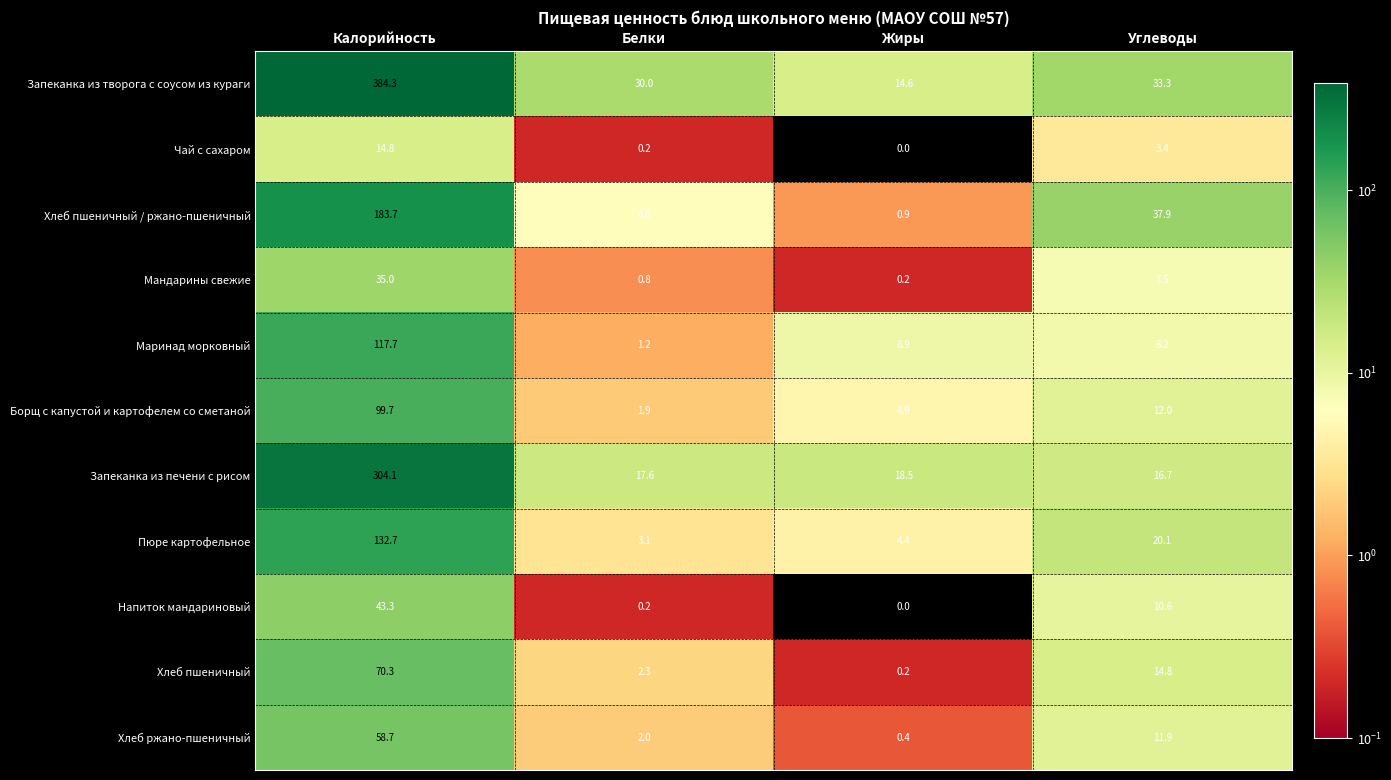

Which category has the highest value in the Хлеб пшеничный series?

Калорийность